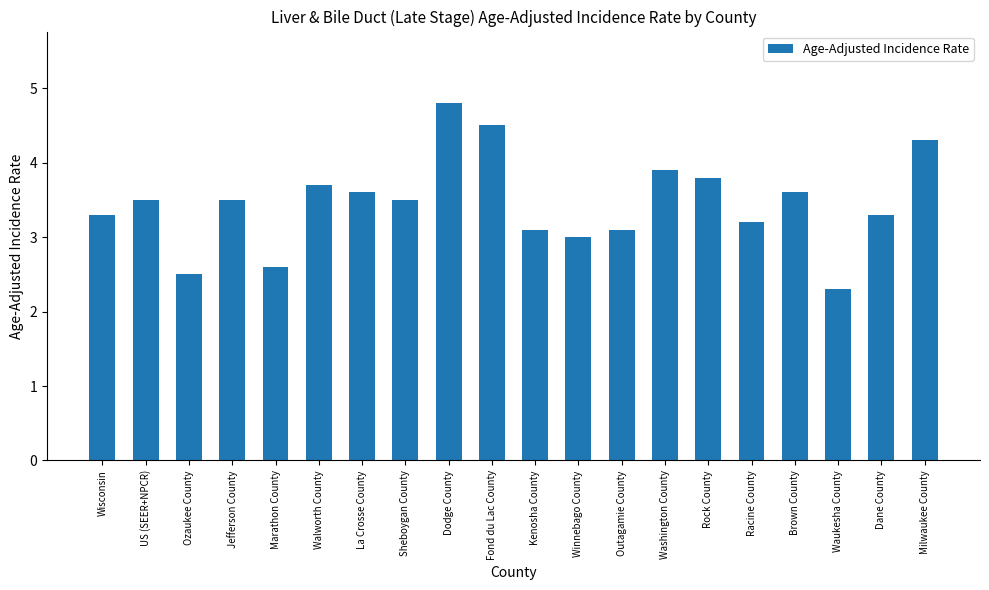

What is the average value?

3.5